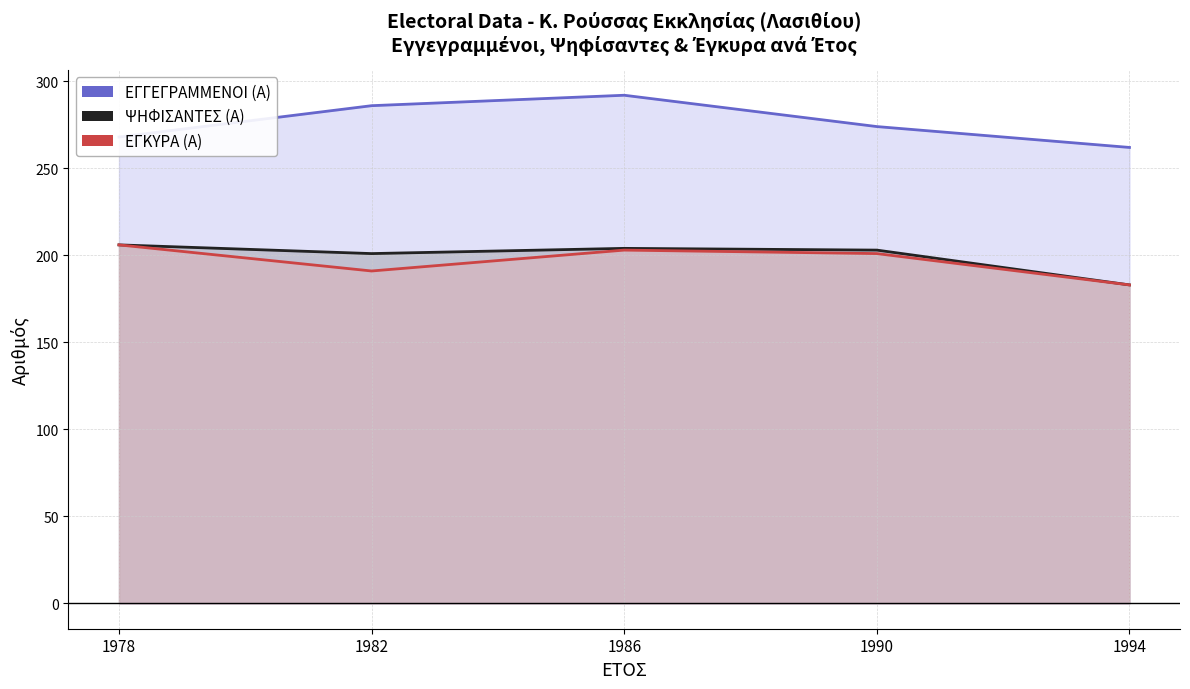

What is the sum of all ΨΗΦΙΣΑΝΤΕΣ (Α) values?

997